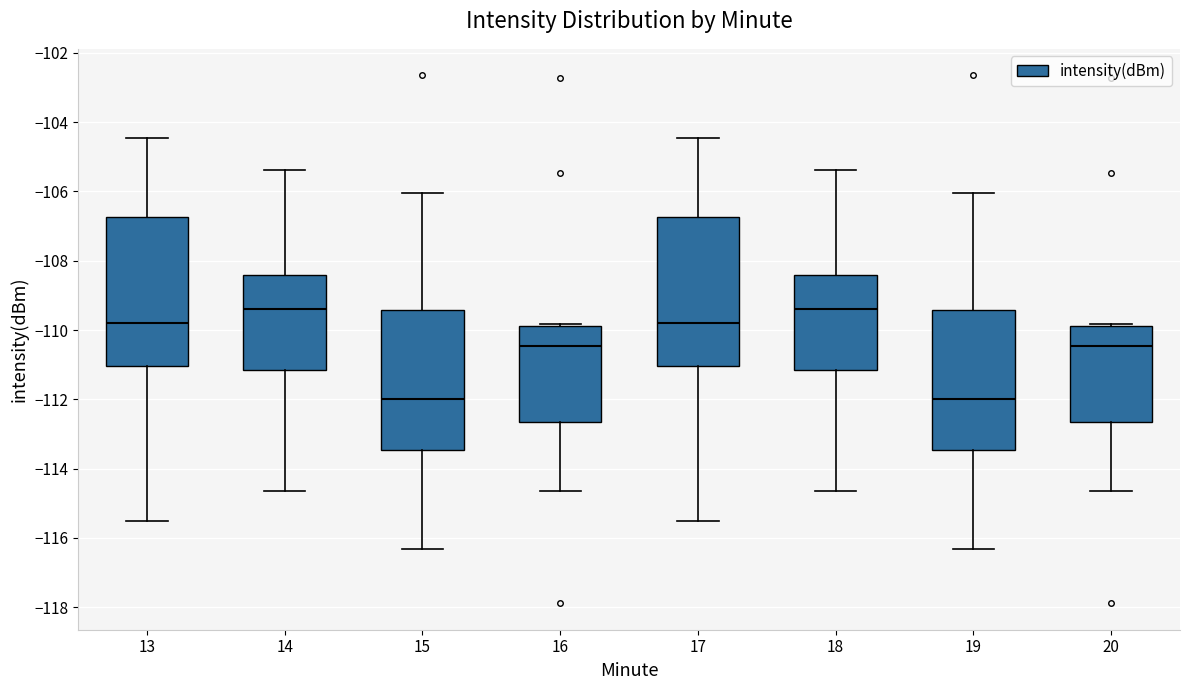

Where does the median line of the box at x = 14 sit on the y-axis? The values are not printed on the chart, so give them approximately, as read against the axis.

-109.4